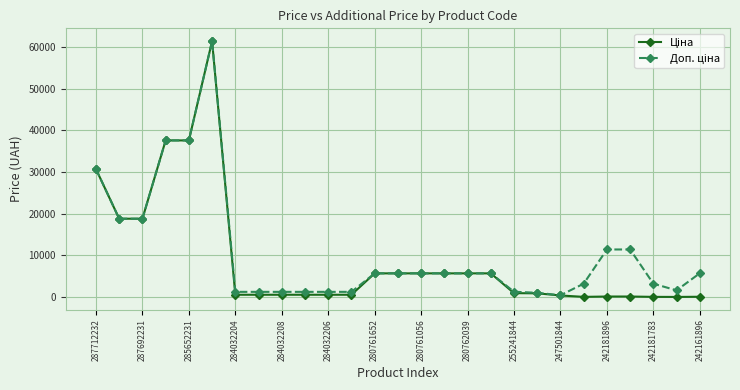

What is the maximum value shown in the chart?

61434.3